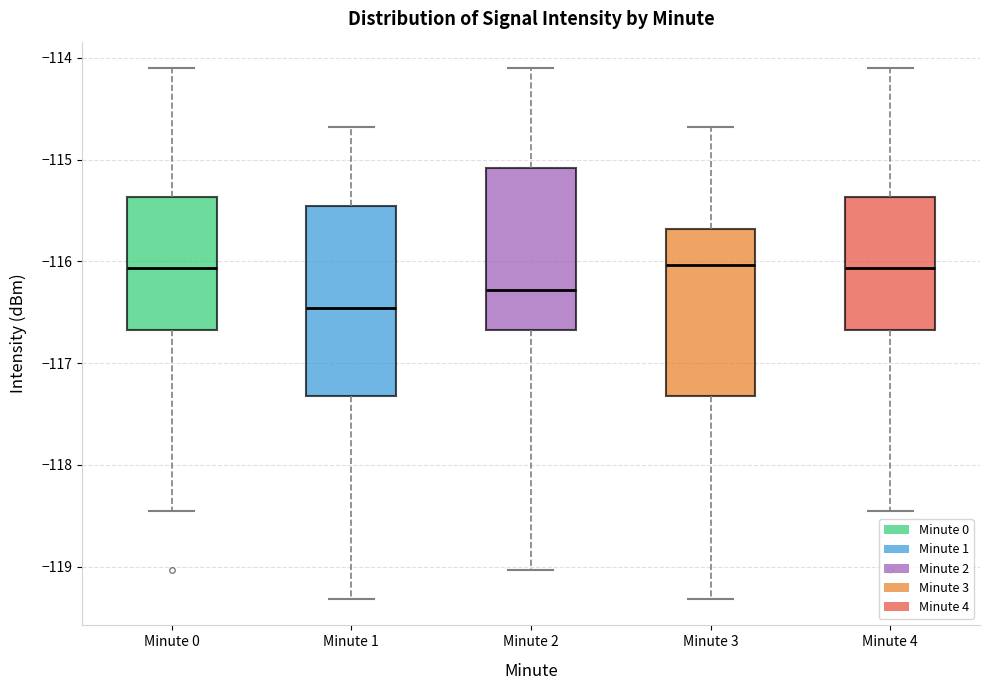

Where does the upper whisker of the box for Minute 2 end on the y-axis? The values are not printed on the chart, so give them approximately, as read against the axis.

-114.1